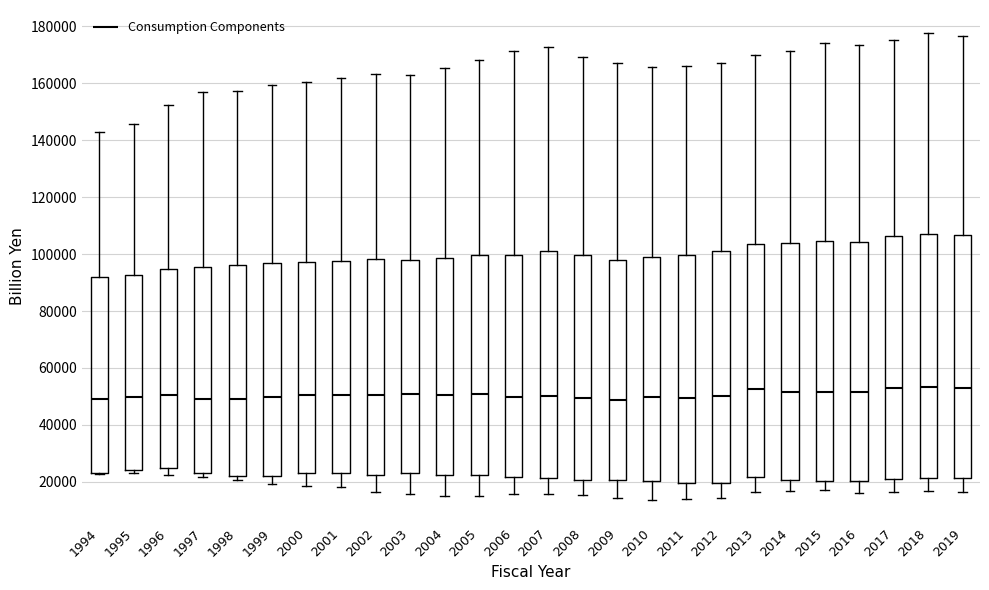

Reading left to right, transcribe this box plot: for each box, give where its median line is, the range the box spans, and where its two whiskers end, as read against the y-axis. The values are not printed on the chart, so give them approximately, as read against the axis.

1994: median 50000, box 24000 to 92000, whiskers 22000 to 142000
1995: median 50000, box 24000 to 92000, whiskers 24000 (just below the box's lower edge) to 146000
1996: median 50000, box 24000 to 94000, whiskers 22000 to 152000
1997: median 50000, box 24000 to 96000, whiskers 22000 to 156000
1998: median 50000, box 22000 to 96000, whiskers 20000 to 158000
1999: median 50000, box 22000 to 96000, whiskers 20000 to 160000
2000: median 50000, box 24000 to 98000, whiskers 18000 to 160000
2001: median 50000, box 24000 to 98000, whiskers 18000 to 162000
2002: median 50000, box 22000 to 98000, whiskers 16000 to 164000
2003: median 50000, box 24000 to 98000, whiskers 16000 to 162000
2004: median 50000, box 22000 to 98000, whiskers 14000 to 166000
2005: median 50000, box 22000 to 100000, whiskers 16000 to 168000
2006: median 50000, box 22000 to 100000, whiskers 16000 to 172000
2007: median 50000, box 22000 to 100000, whiskers 16000 to 172000
2008: median 50000, box 20000 to 100000, whiskers 16000 to 170000
2009: median 48000, box 20000 to 98000, whiskers 14000 to 166000
2010: median 50000, box 20000 to 100000, whiskers 14000 to 166000
2011: median 50000, box 20000 to 100000, whiskers 14000 to 166000
2012: median 50000, box 20000 to 100000, whiskers 14000 to 166000
2013: median 52000, box 22000 to 104000, whiskers 16000 to 170000
2014: median 52000, box 20000 to 104000, whiskers 16000 to 172000
2015: median 52000, box 20000 to 104000, whiskers 18000 to 174000
2016: median 52000, box 20000 to 104000, whiskers 16000 to 174000
2017: median 52000, box 22000 to 106000, whiskers 16000 to 176000
2018: median 54000, box 22000 to 108000, whiskers 16000 to 178000
2019: median 54000, box 22000 to 106000, whiskers 16000 to 176000